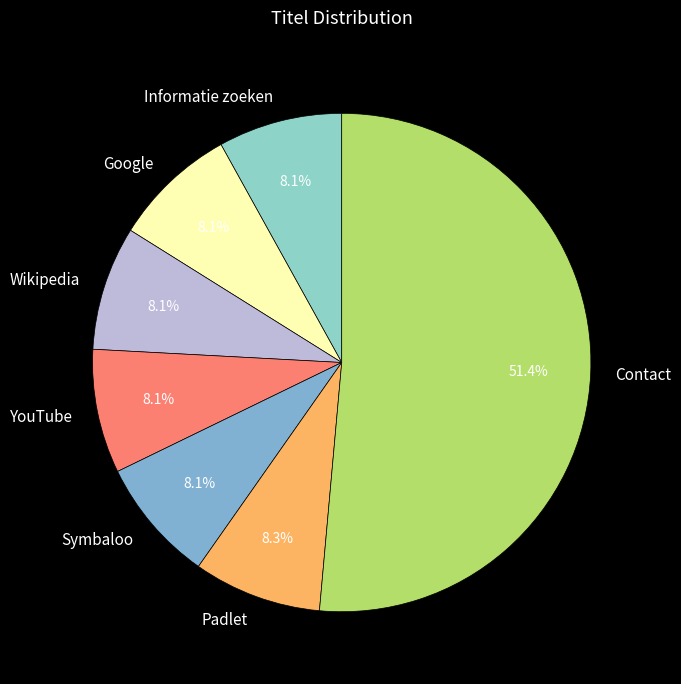

To the nearest percent, what is the average slice percentage?

14%